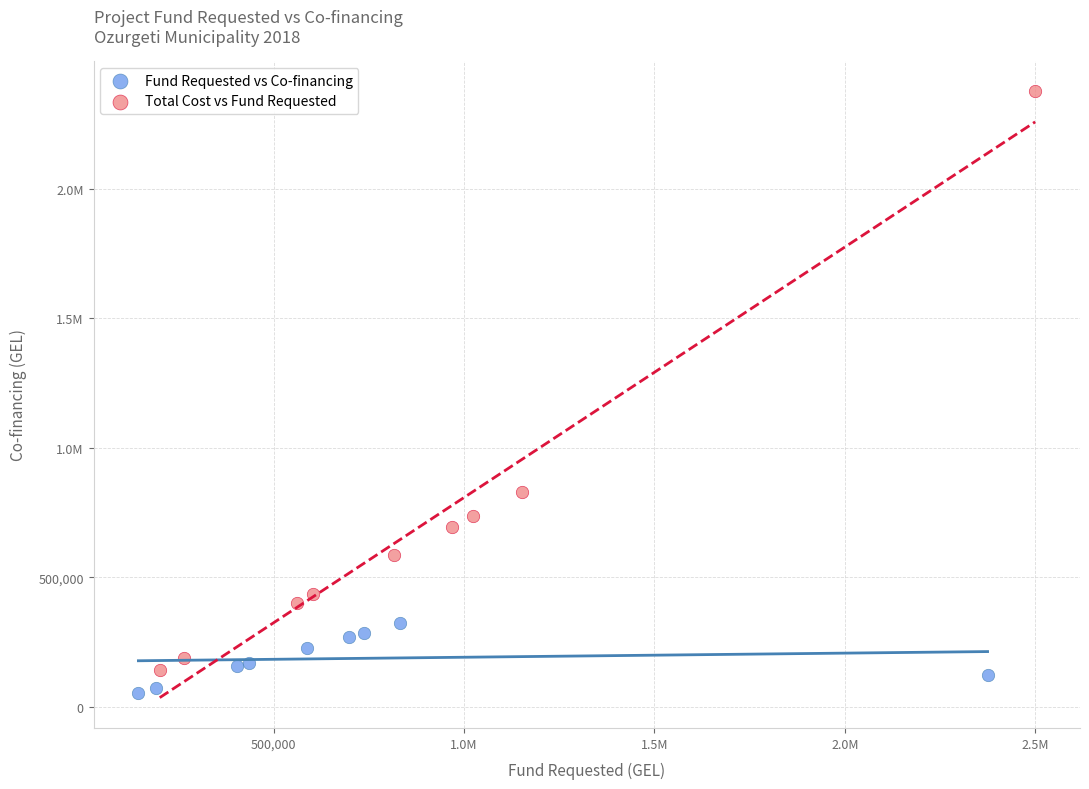

What are all the series names shown in the legend?

Fund Requested vs Co-financing, Total Cost vs Fund Requested